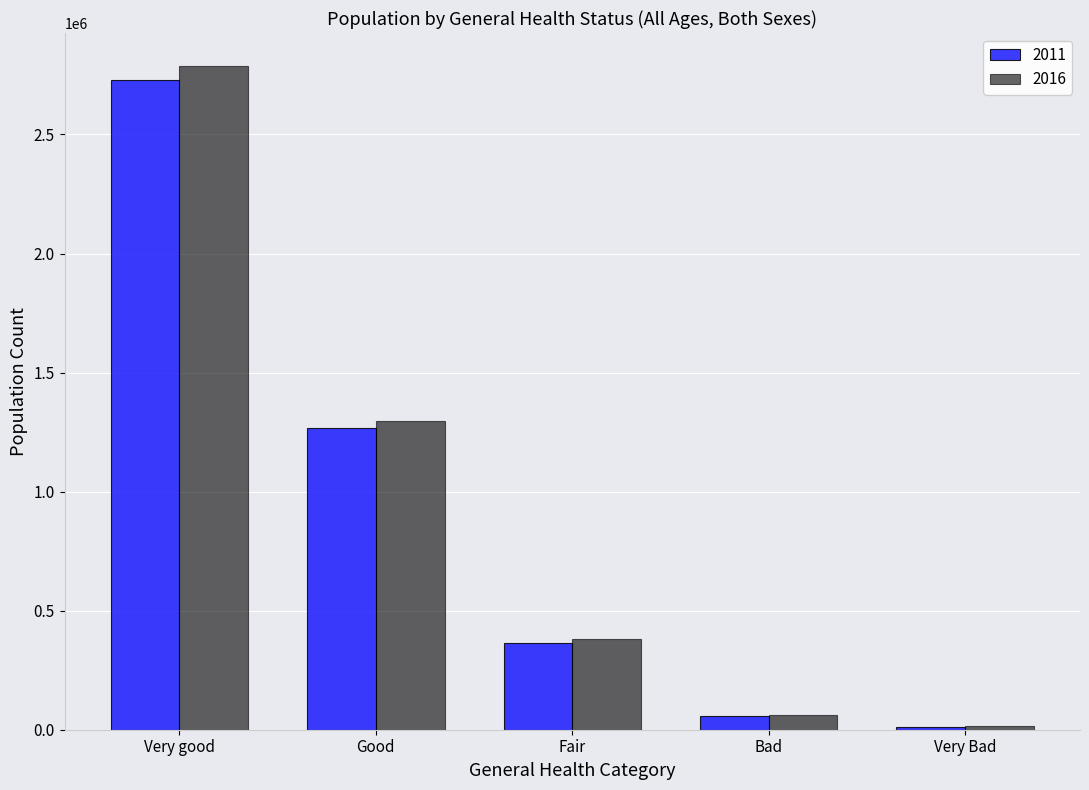

True or false: 2011 has a value of 1265872 at Good.

True